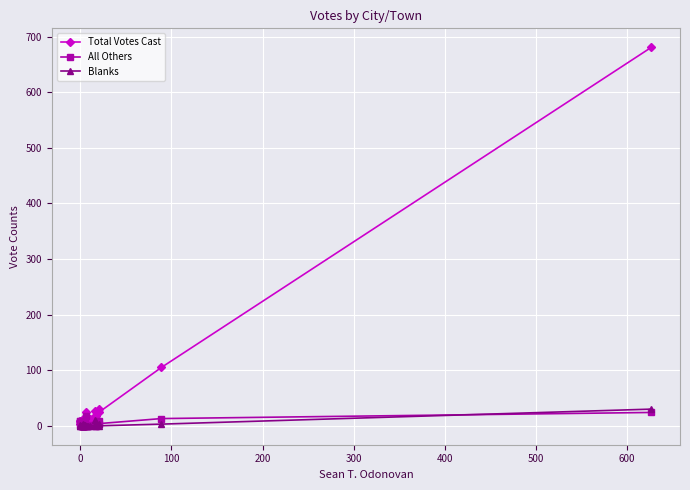

Which series has the widest spread of values?

Total Votes Cast